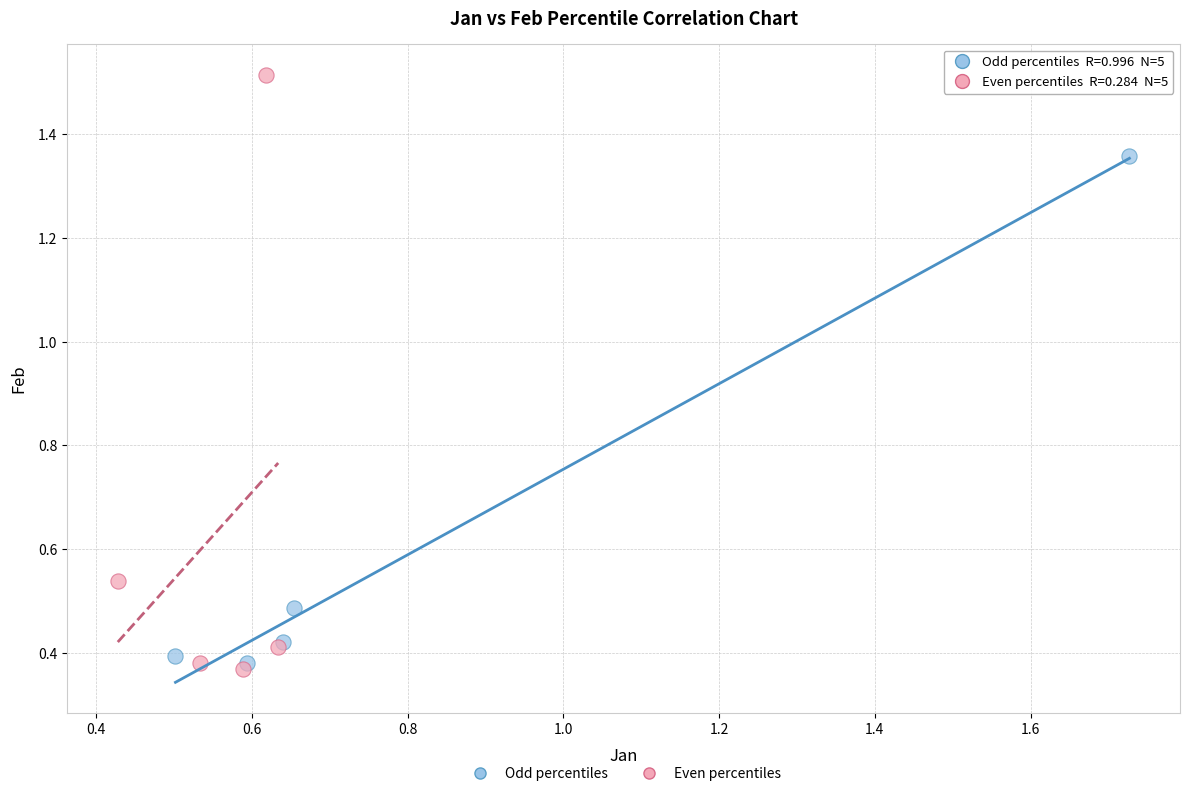

Which series reaches the minimum Y coordinate?

Even percentiles